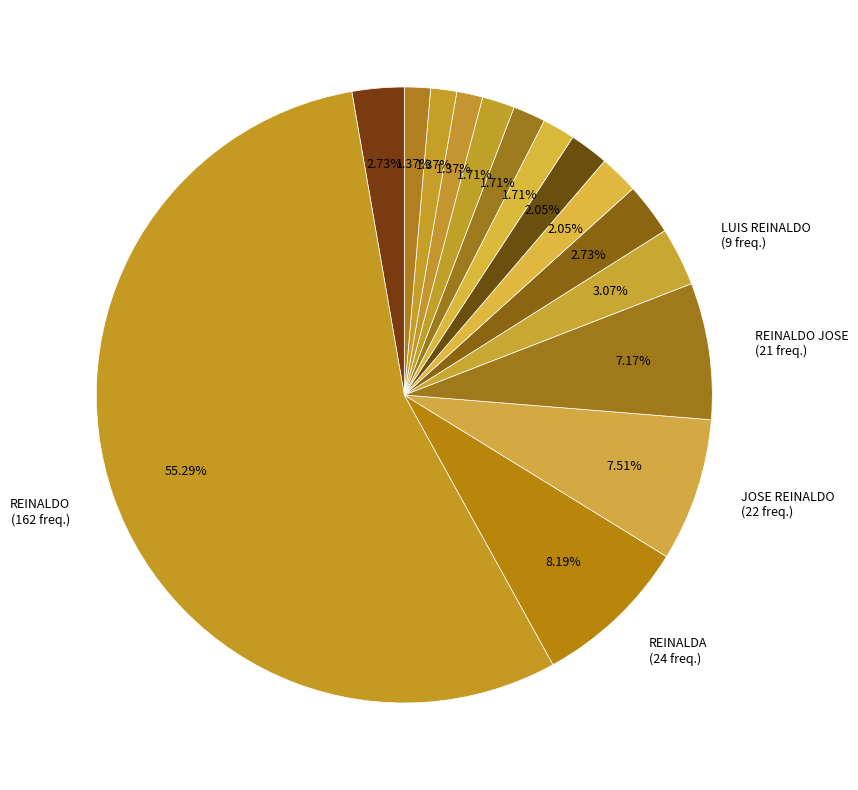

How many segments does this pie chart have?

15